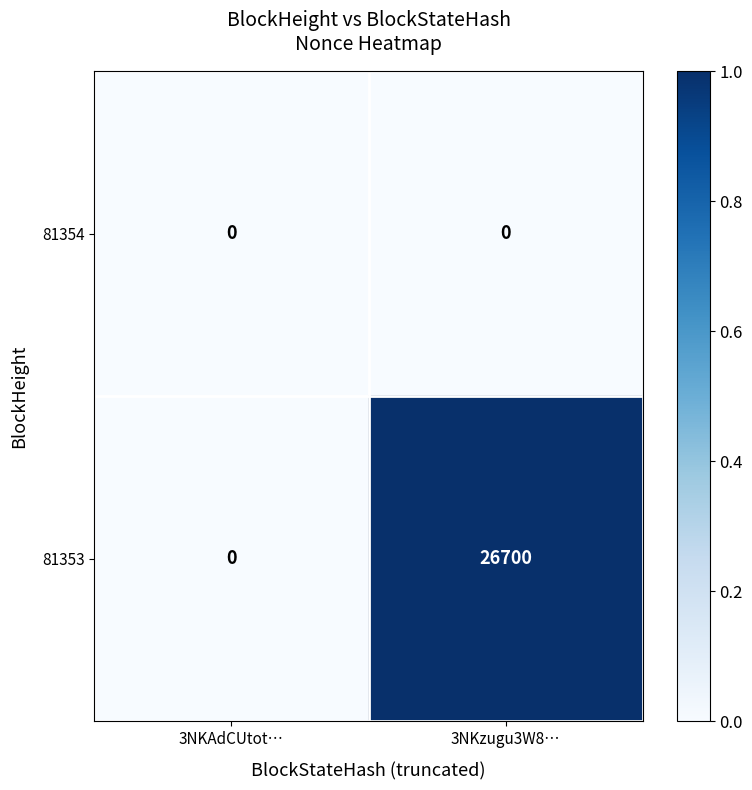

Which series has the largest total across all categories?

81353